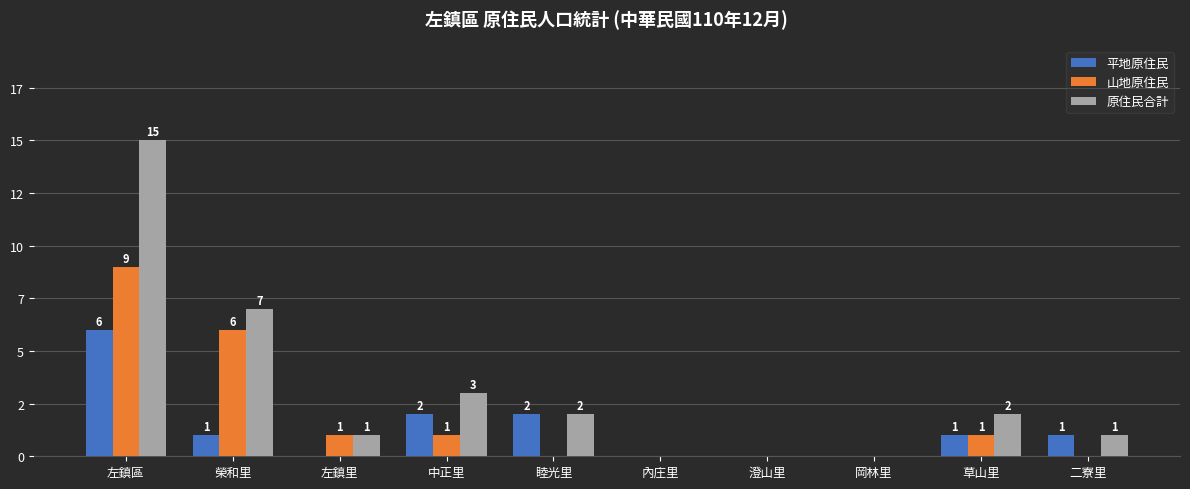

The 平地原住民 series shows 2 at 內庄里. True or false?

False